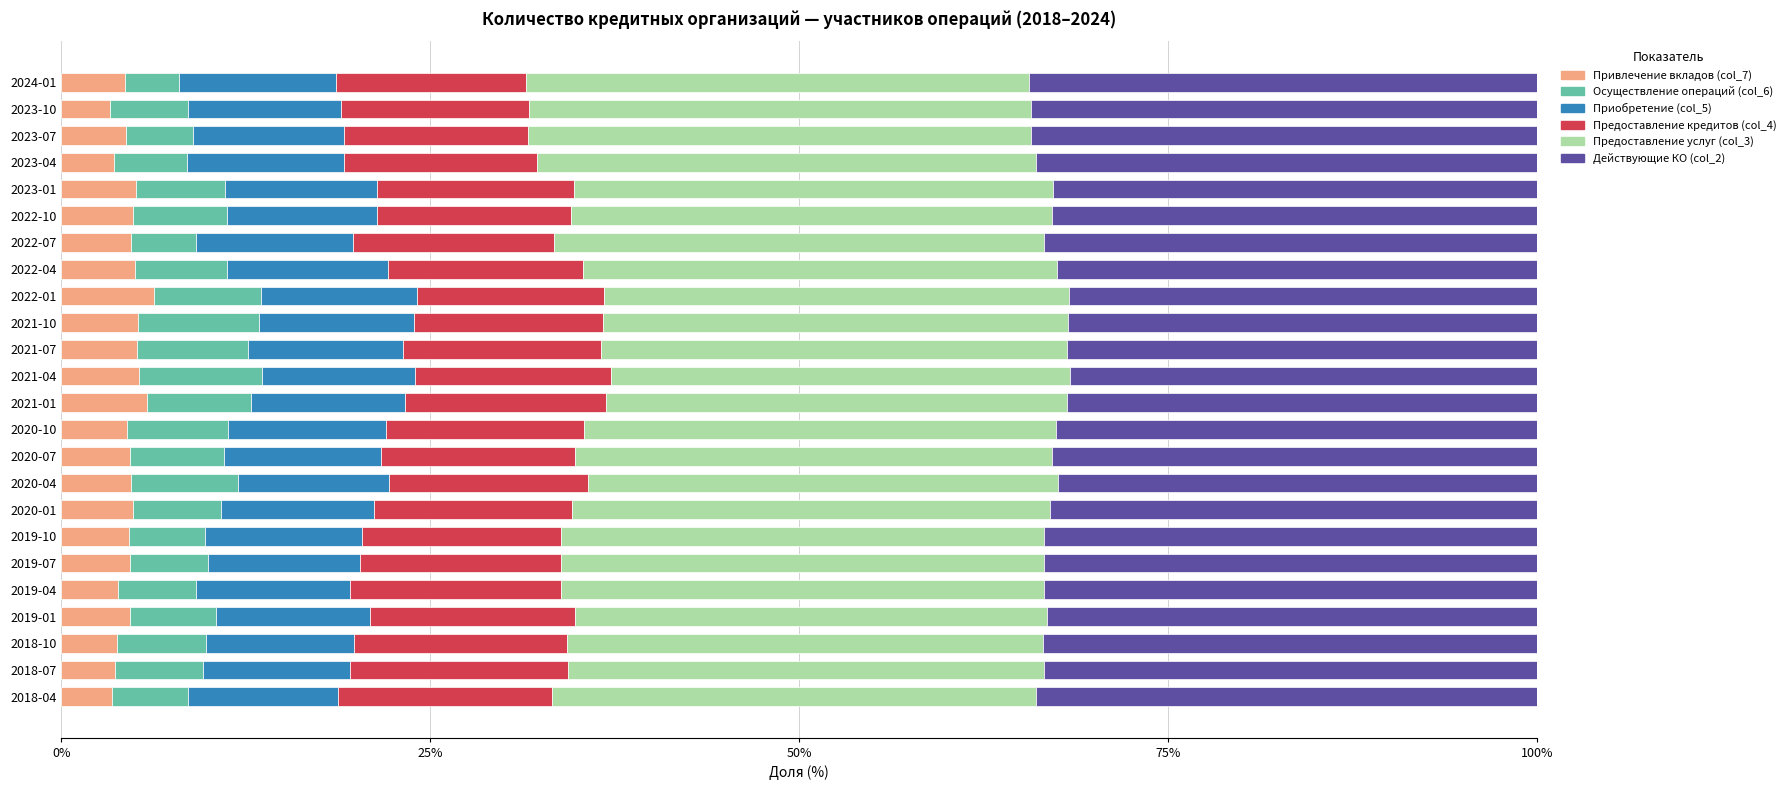

What is the sum of the Привлечение вкладов (col_7) values at 2021-04 and 2018-04?

8.7